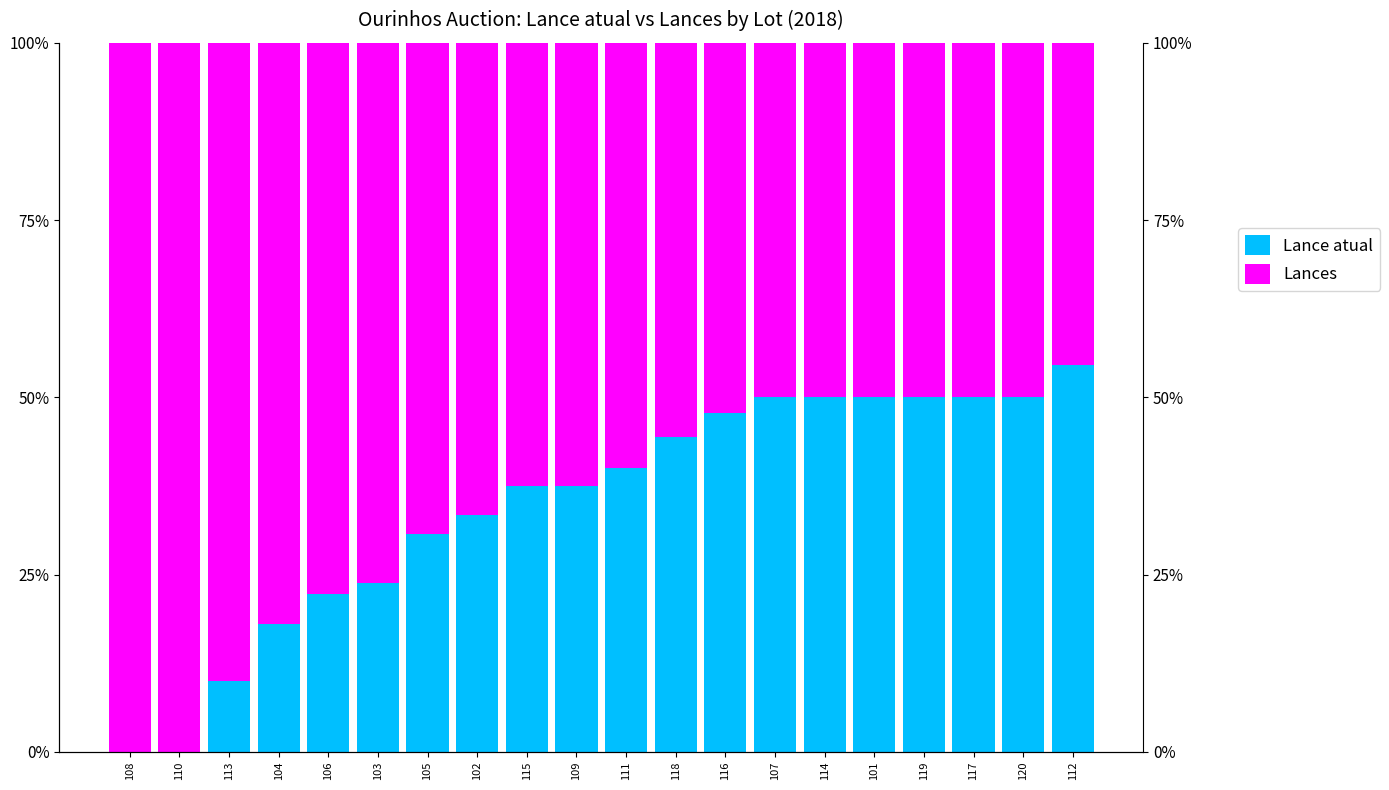

List the labels in order of Lance atual value, largest first.

112, 107, 114, 101, 119, 117, 120, 116, 118, 111, 115, 109, 102, 105, 103, 106, 104, 113, 108, 110